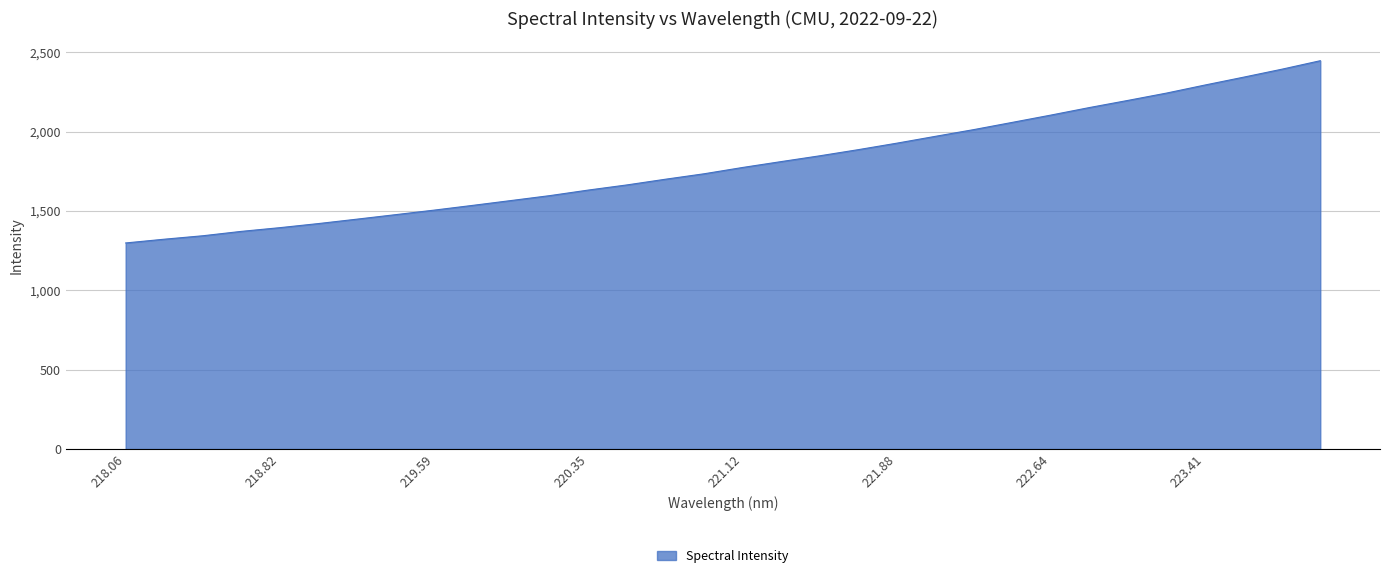

What is the greatest value displayed?

2446.7